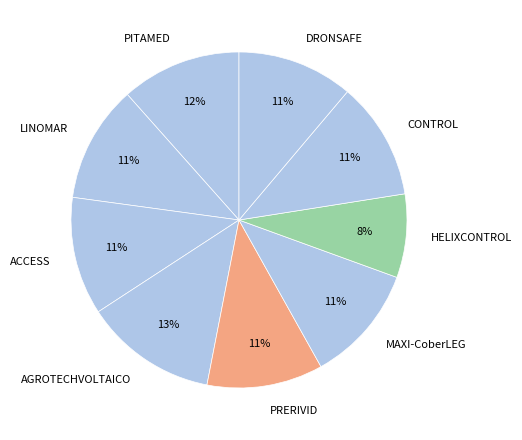

Combined, do ACCESS and AGROTECHVOLTAICO account for over 50%?

No